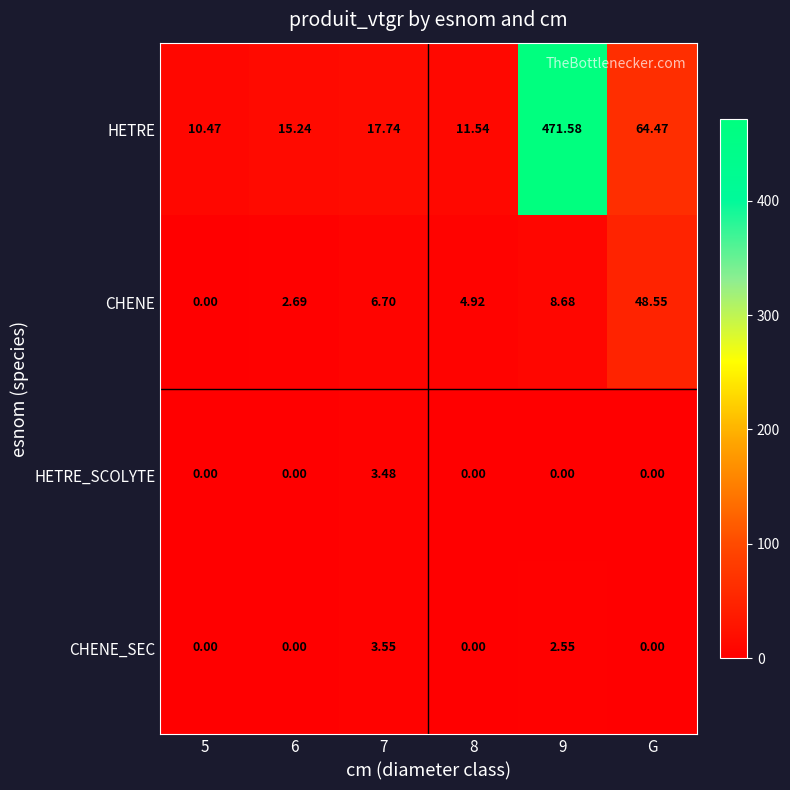

Is the value of CHENE_SEC at G greater than the value of CHENE at 7?

No